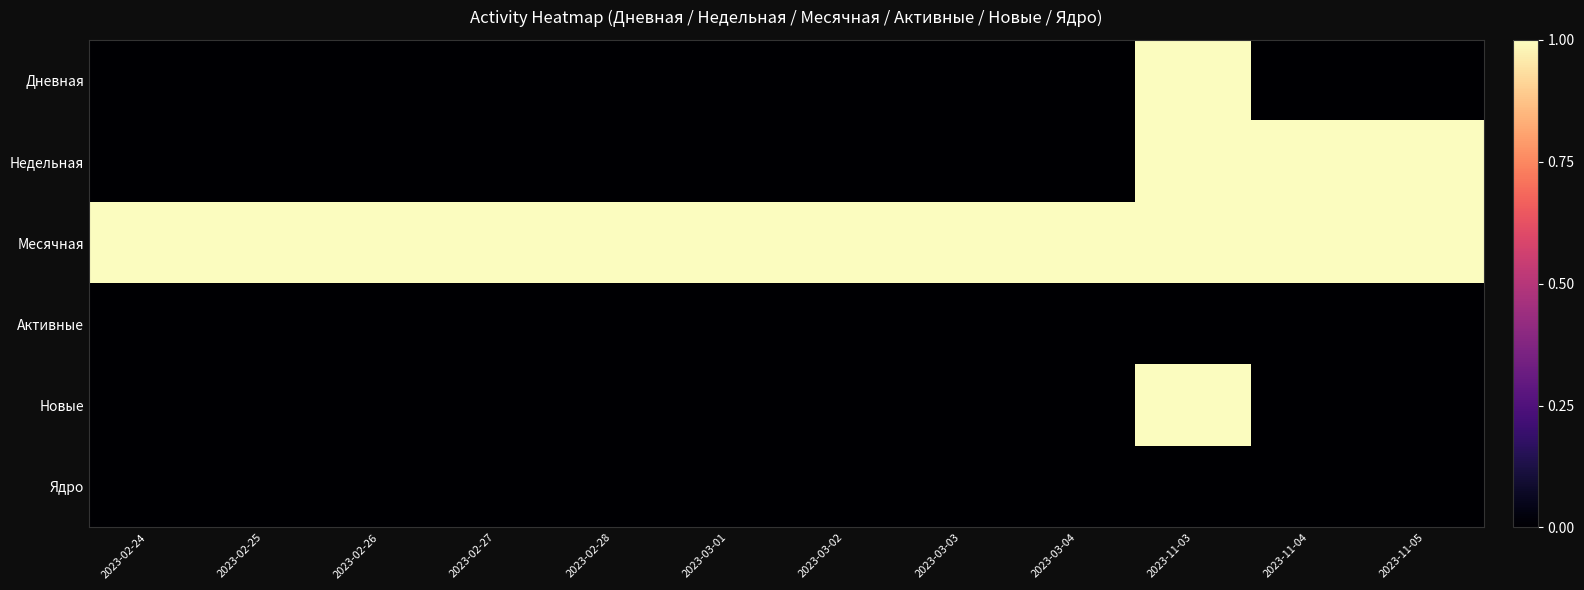

Reading right to left, transcribe all the data shown in this chart.

Дневная: 2023-11-05=0	2023-11-04=0	2023-11-03=1	2023-03-04=0	2023-03-03=0	2023-03-02=0	2023-03-01=0	2023-02-28=0	2023-02-27=0	2023-02-26=0	2023-02-25=0	2023-02-24=0
Недельная: 2023-11-05=1	2023-11-04=1	2023-11-03=1	2023-03-04=0	2023-03-03=0	2023-03-02=0	2023-03-01=0	2023-02-28=0	2023-02-27=0	2023-02-26=0	2023-02-25=0	2023-02-24=0
Месячная: 2023-11-05=1	2023-11-04=1	2023-11-03=1	2023-03-04=1	2023-03-03=1	2023-03-02=1	2023-03-01=1	2023-02-28=1	2023-02-27=1	2023-02-26=1	2023-02-25=1	2023-02-24=1
Активные: 2023-11-05=0	2023-11-04=0	2023-11-03=0	2023-03-04=0	2023-03-03=0	2023-03-02=0	2023-03-01=0	2023-02-28=0	2023-02-27=0	2023-02-26=0	2023-02-25=0	2023-02-24=0
Новые: 2023-11-05=0	2023-11-04=0	2023-11-03=1	2023-03-04=0	2023-03-03=0	2023-03-02=0	2023-03-01=0	2023-02-28=0	2023-02-27=0	2023-02-26=0	2023-02-25=0	2023-02-24=0
Ядро: 2023-11-05=0	2023-11-04=0	2023-11-03=0	2023-03-04=0	2023-03-03=0	2023-03-02=0	2023-03-01=0	2023-02-28=0	2023-02-27=0	2023-02-26=0	2023-02-25=0	2023-02-24=0